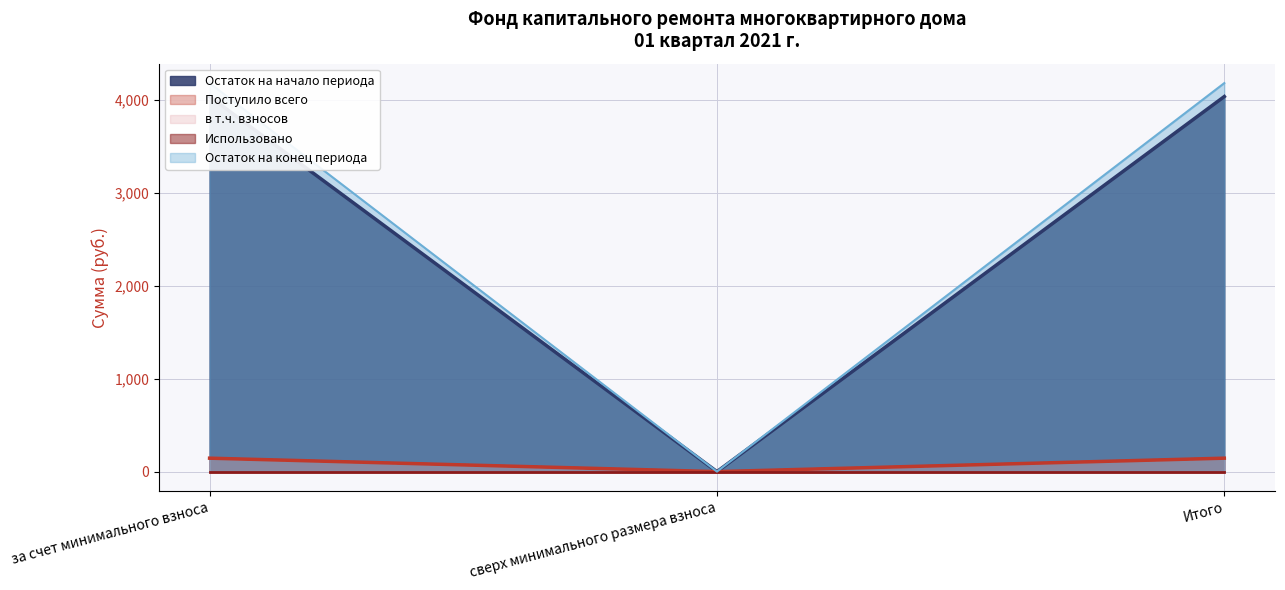

Does the chart display data point markers on the line(s)?

No